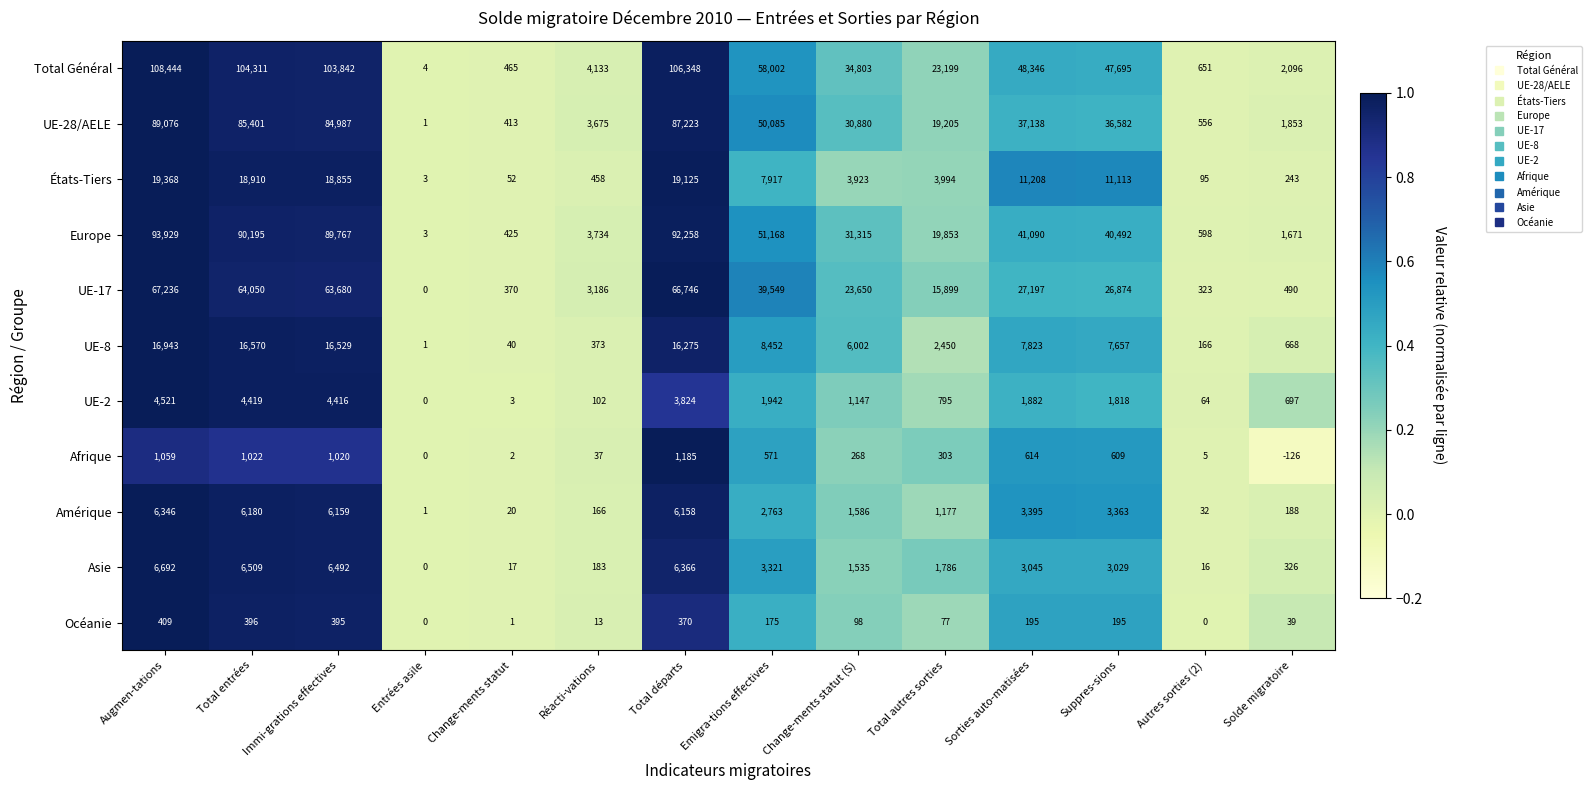

List the labels in order of UE-8 value, smallest first.

Entrées asile, Change-ments statut, Autres sorties (2), Réacti-vations, Solde migratoire, Total autres sorties, Change-ments statut (S), Suppres-sions, Sorties auto-matisées, Emigra-tions effectives, Total départs, Immi-grations effectives, Total entrées, Augmen-tations